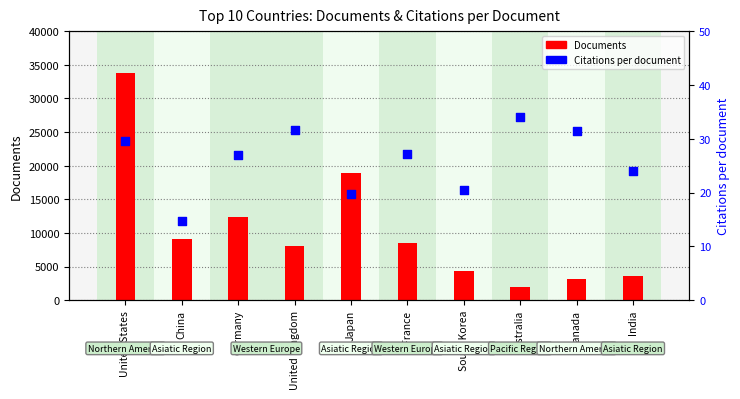

Which series contains the lowest Y value?

Citations per document